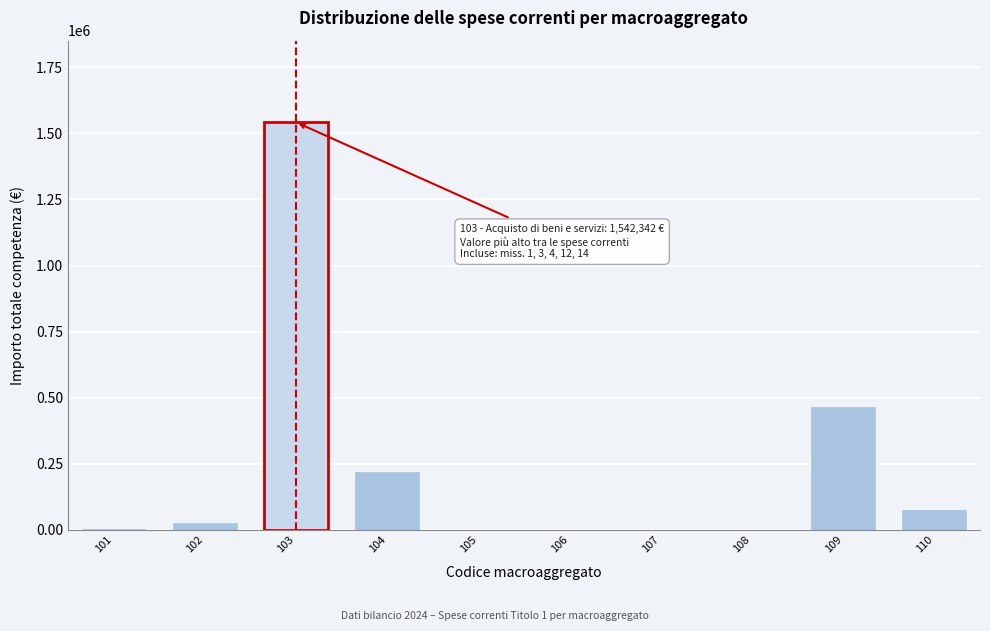

What is the maximum value shown in the chart?

1542342.0